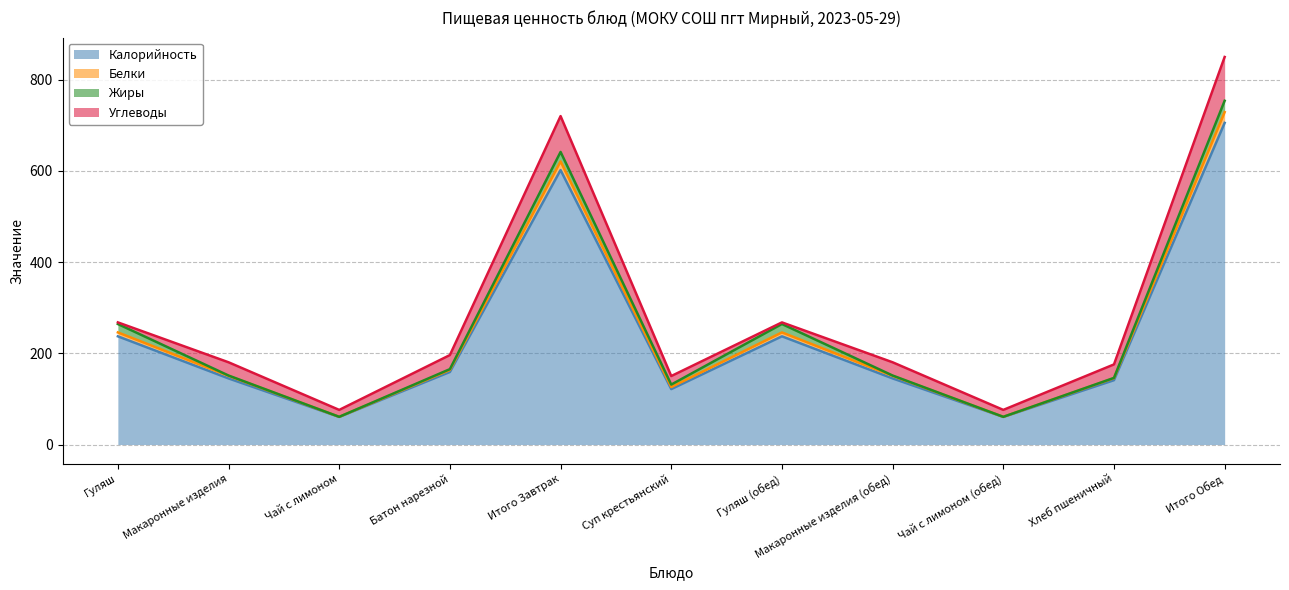

What is the value of the Калорийность point at the 8th from the left?

144.9